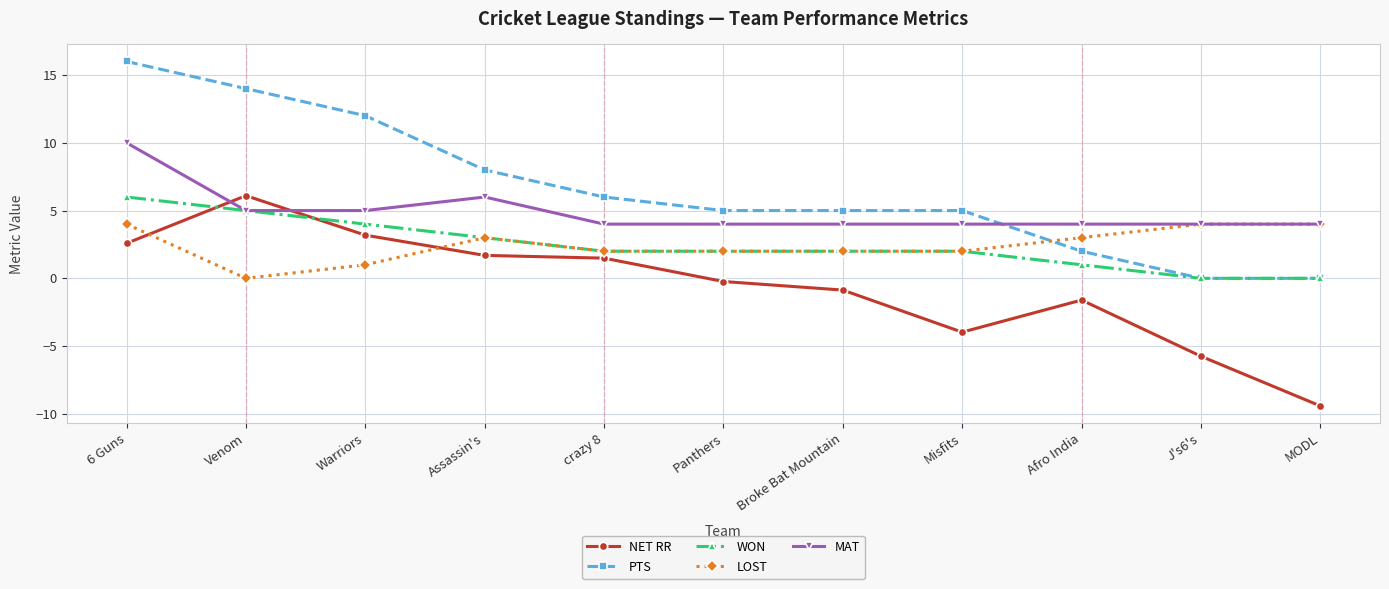

How many values in LOST are above zero?

10